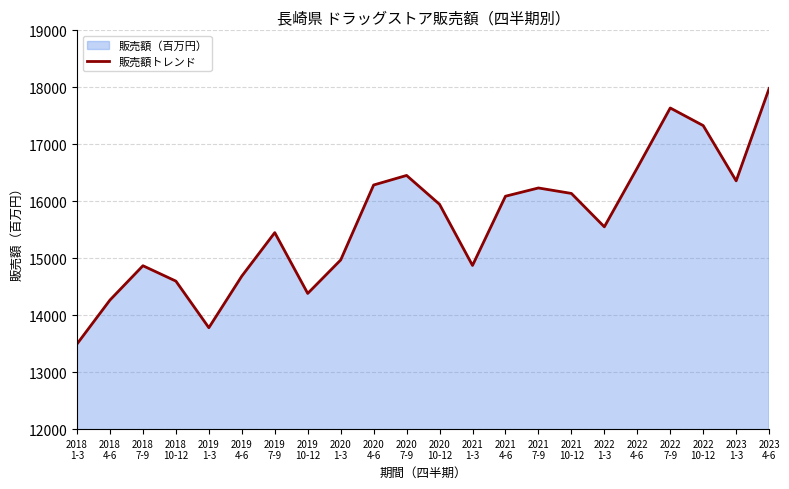

Does the chart display data point markers on the line(s)?

No